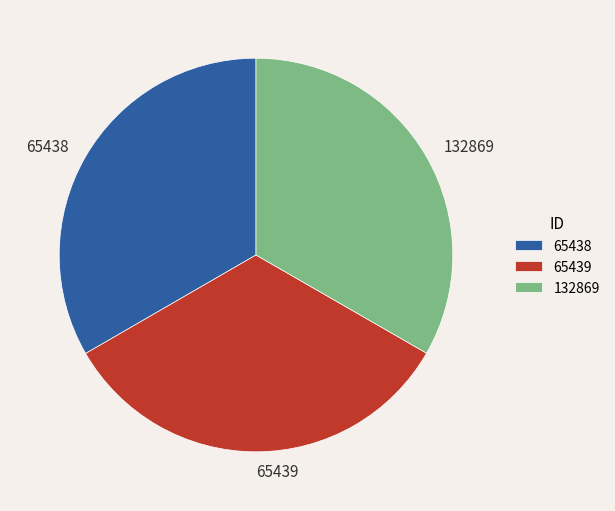

How many slices are in this pie chart?

3